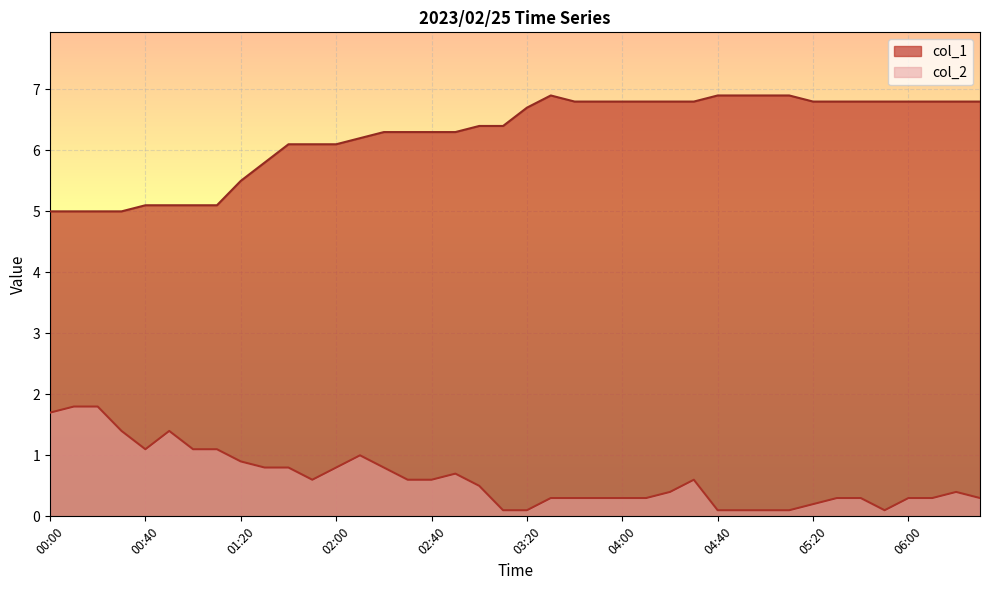

What is the label of the 14th point from the right?

04:20